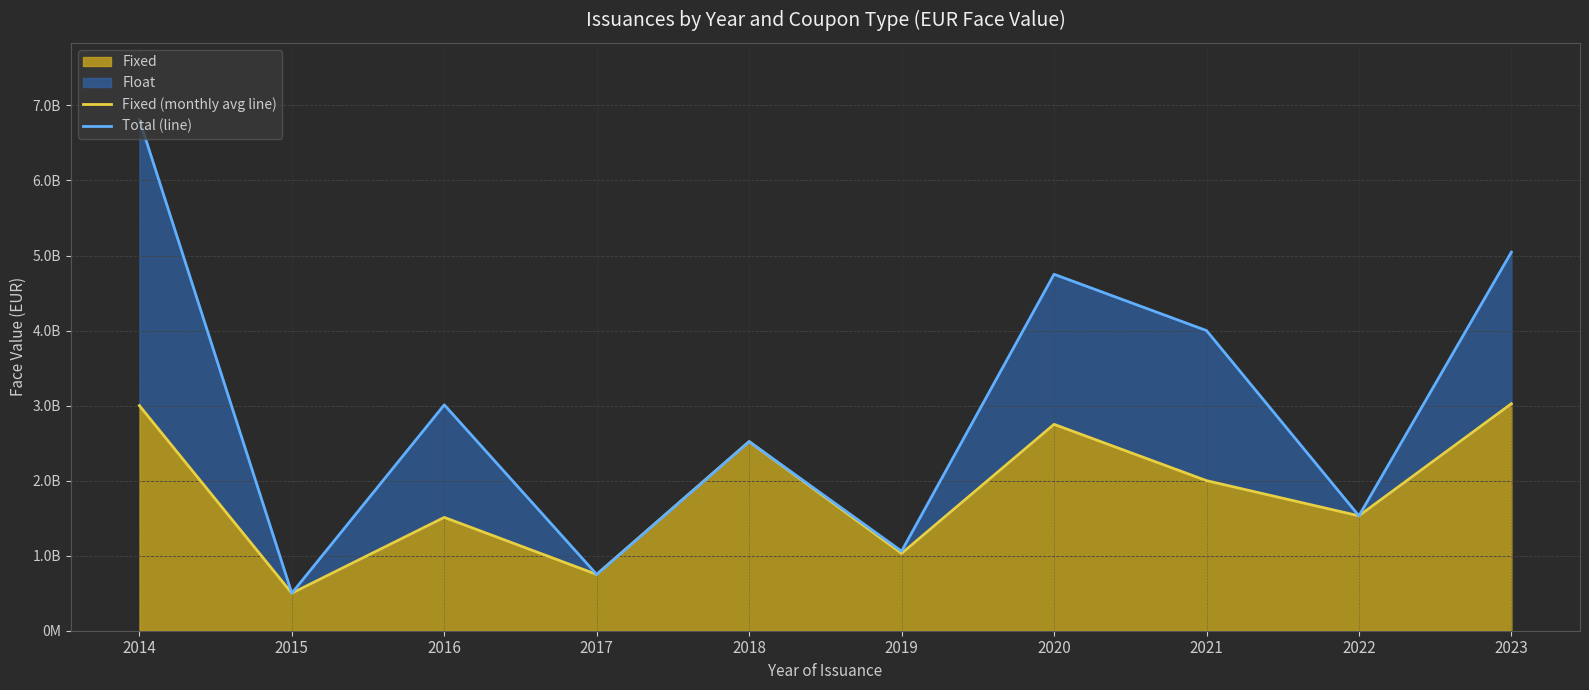

At which category does Total (line) reach its first local valley?

2015